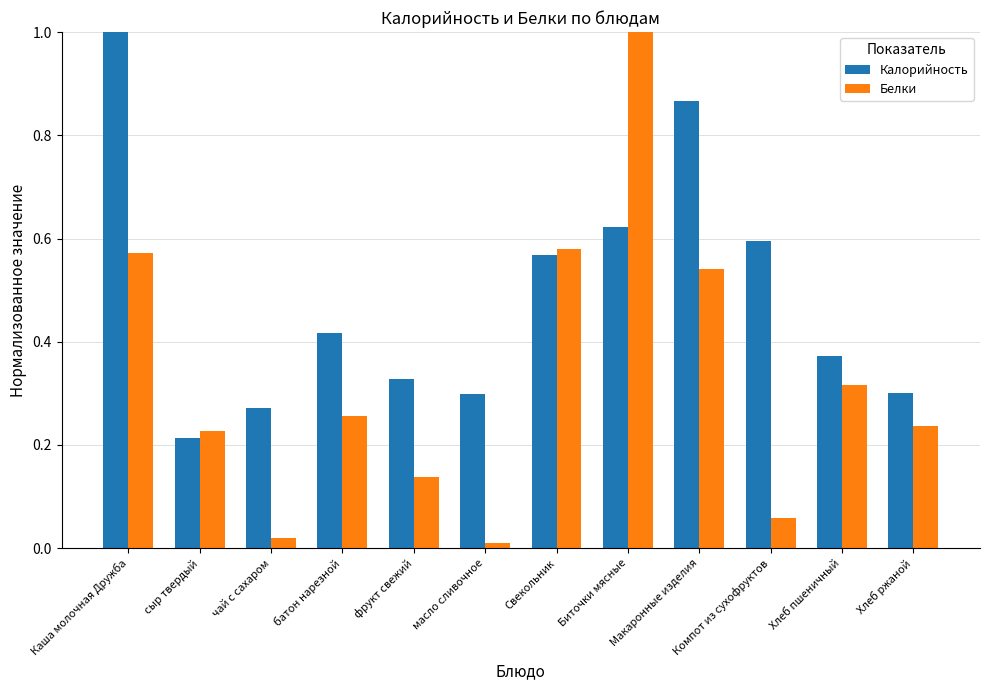

Which label corresponds to the smallest value in the chart?

масло сливочное